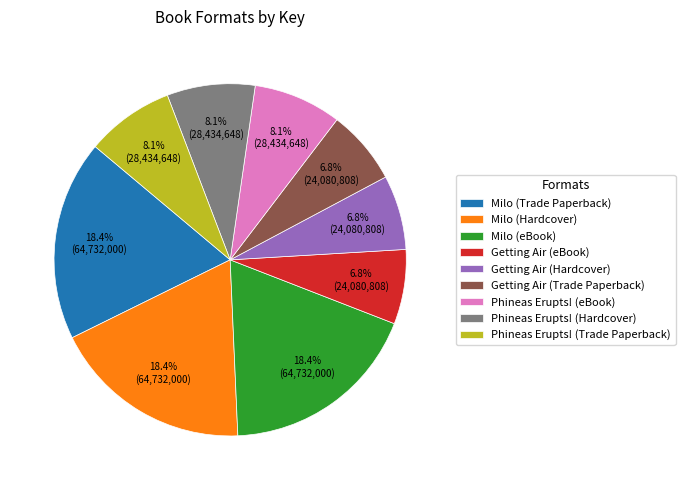

How many slices are in this pie chart?

9